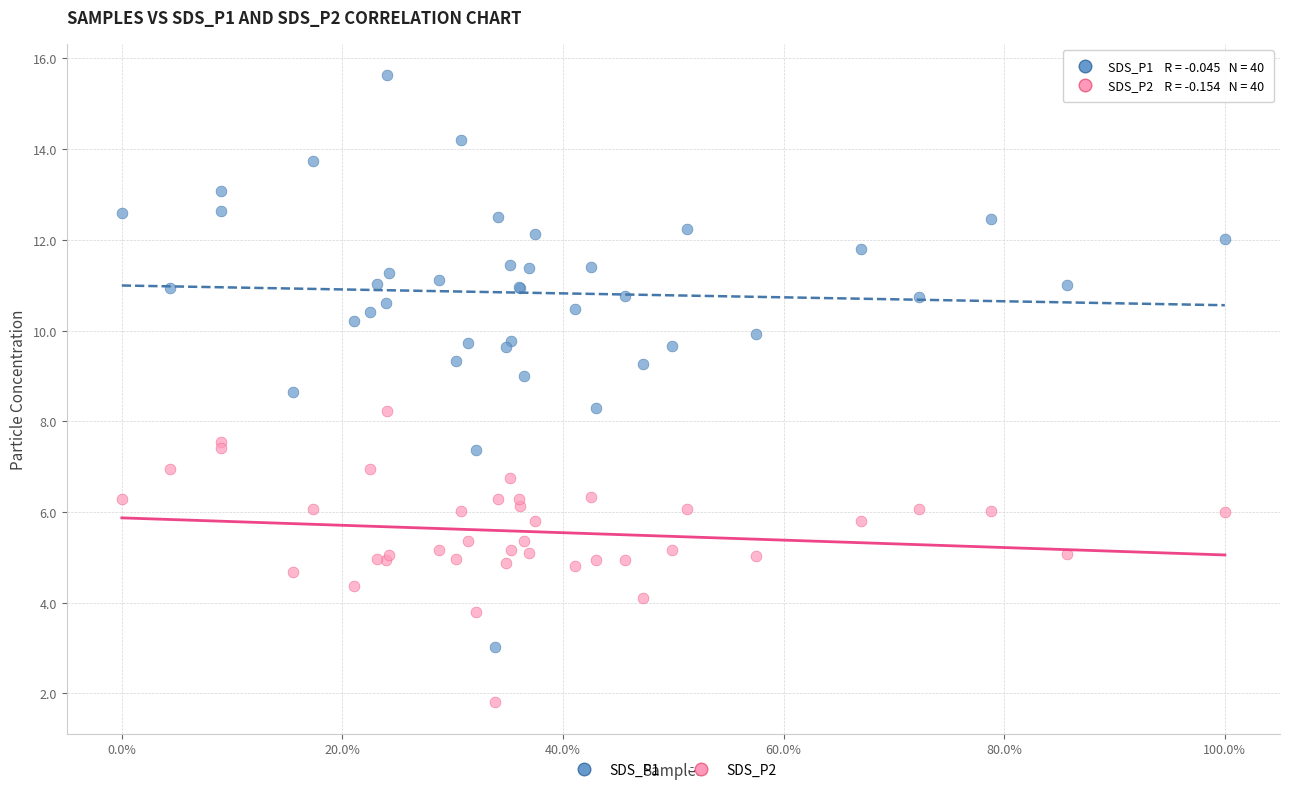

Which series contains the highest Y value?

SDS_P1